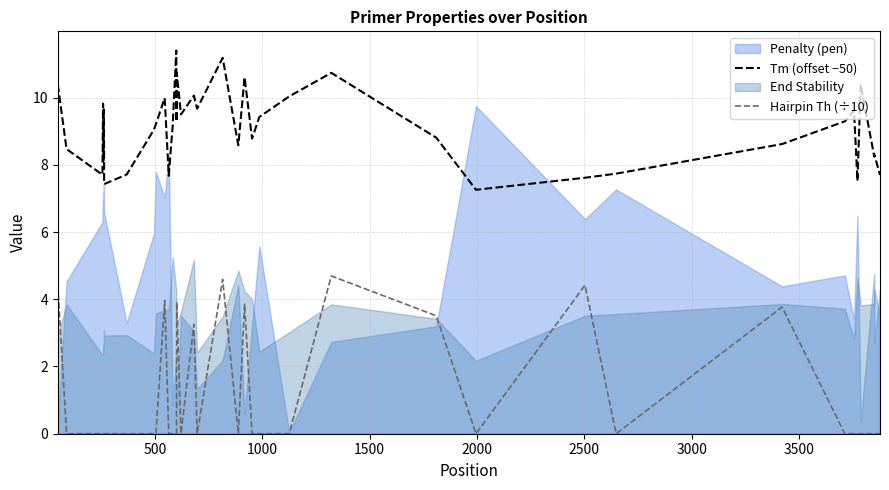

True or false: Tm (offset −50) and Hairpin Th (÷10) cross at least once.

False